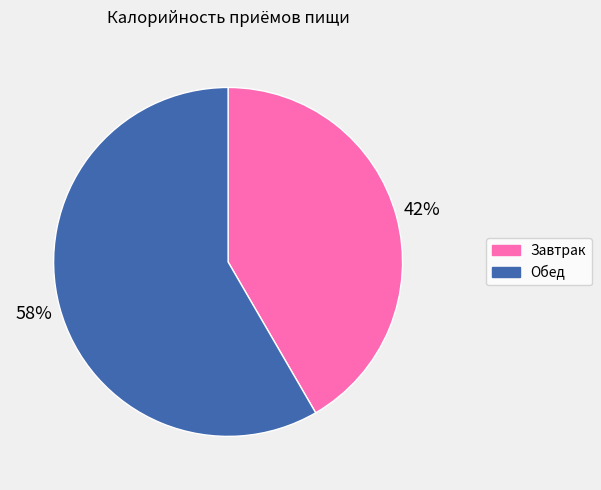

Count the number of slices in the pie.

2